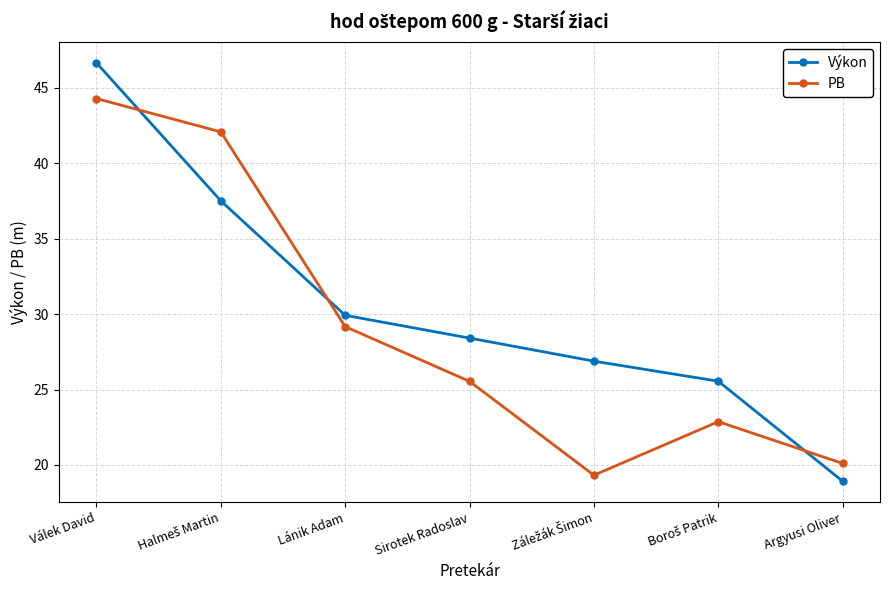

At which label does Výkon first exceed 28?

Válek David